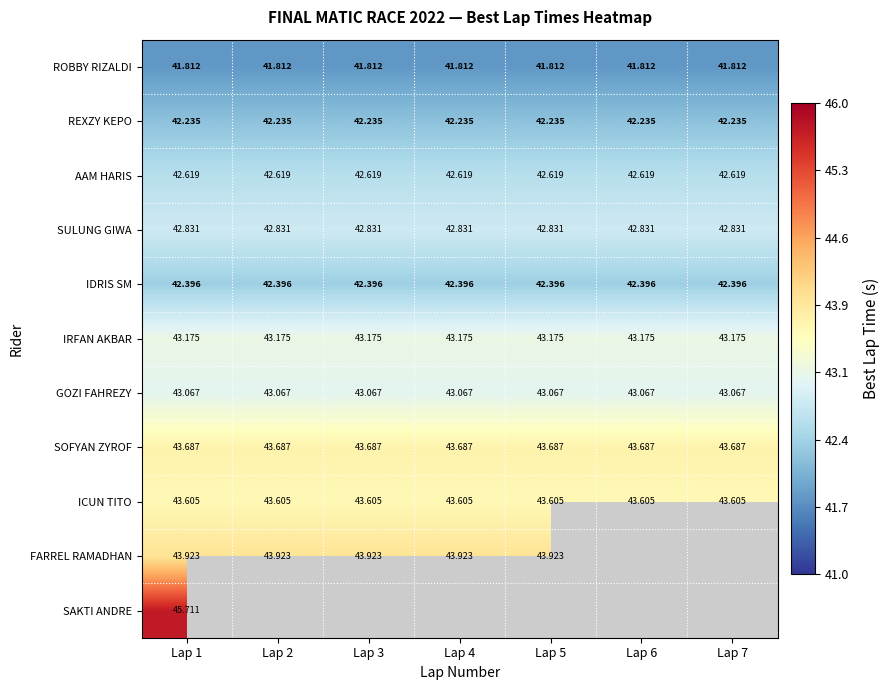

Is the value of SOFYAN ZYROF at Lap 1 greater than the value of IDRIS SM at Lap 1?

Yes